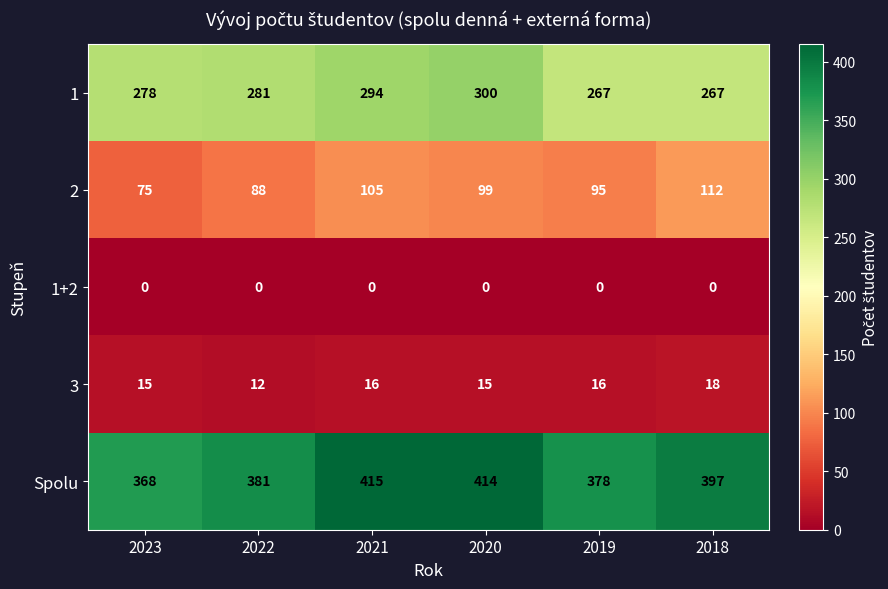

Reading left to right, extract all data points from this chart.

1: 278	281	294	300	267	267
2: 75	88	105	99	95	112
1+2: 0	0	0	0	0	0
3: 15	12	16	15	16	18
Spolu: 368	381	415	414	378	397